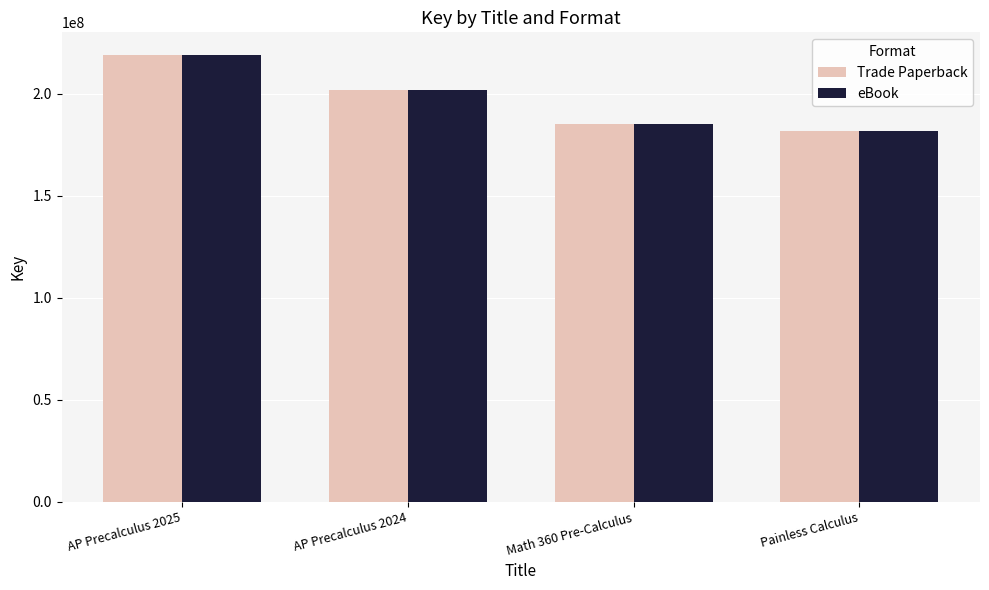

How many groups of bars are there?

4